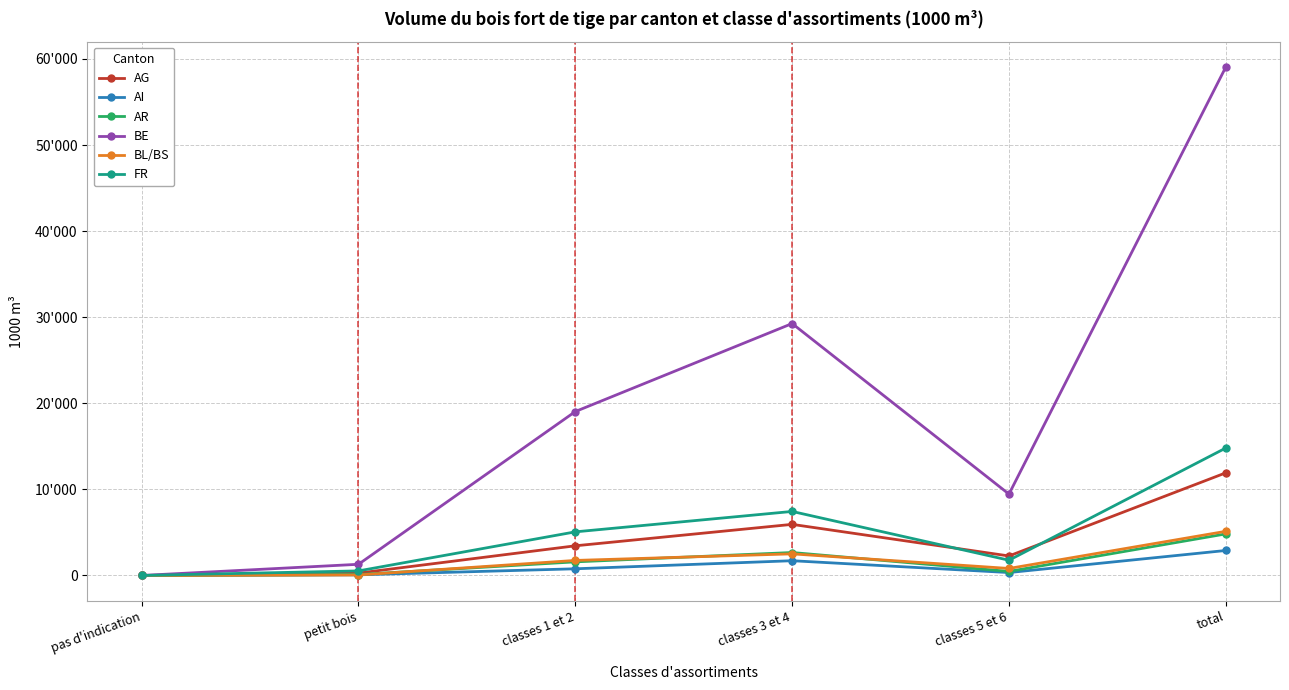

Which category has the highest value in the AG series?

total